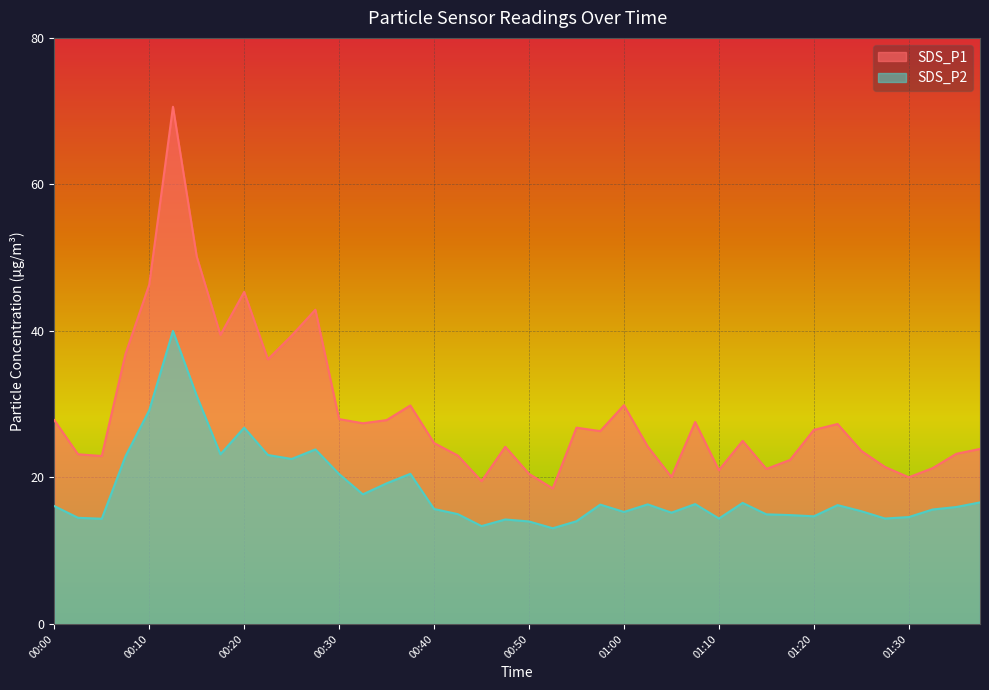

The value of SDS_P2 at 01:35 is 16.0. True or false?

True